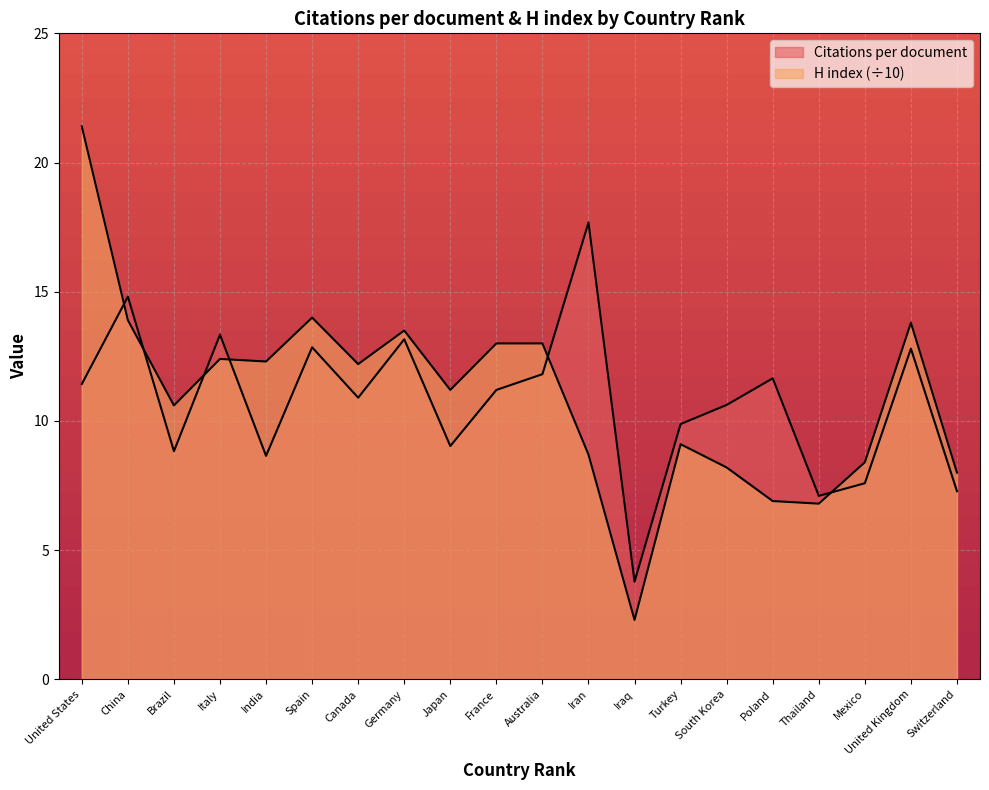

What is the sum of the Citations per document values at Mexico and China?

22.4